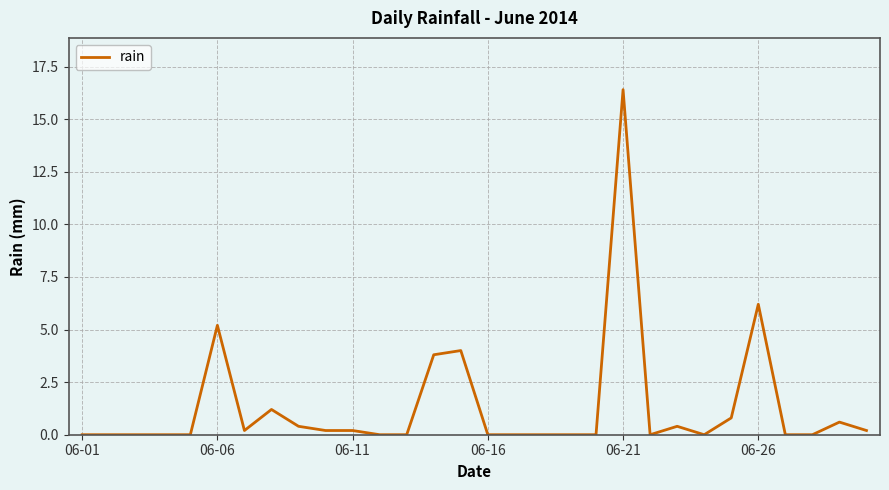

What is the difference between the maximum and minimum values?

16.4